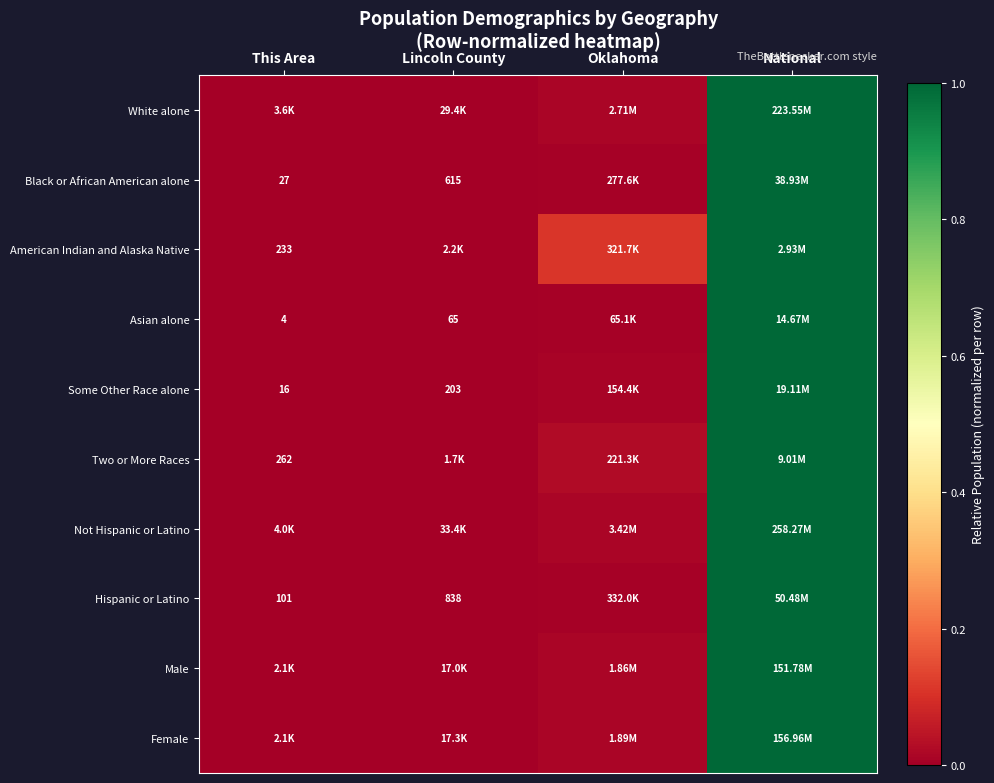

Which has a higher value, Oklahoma or National?

National